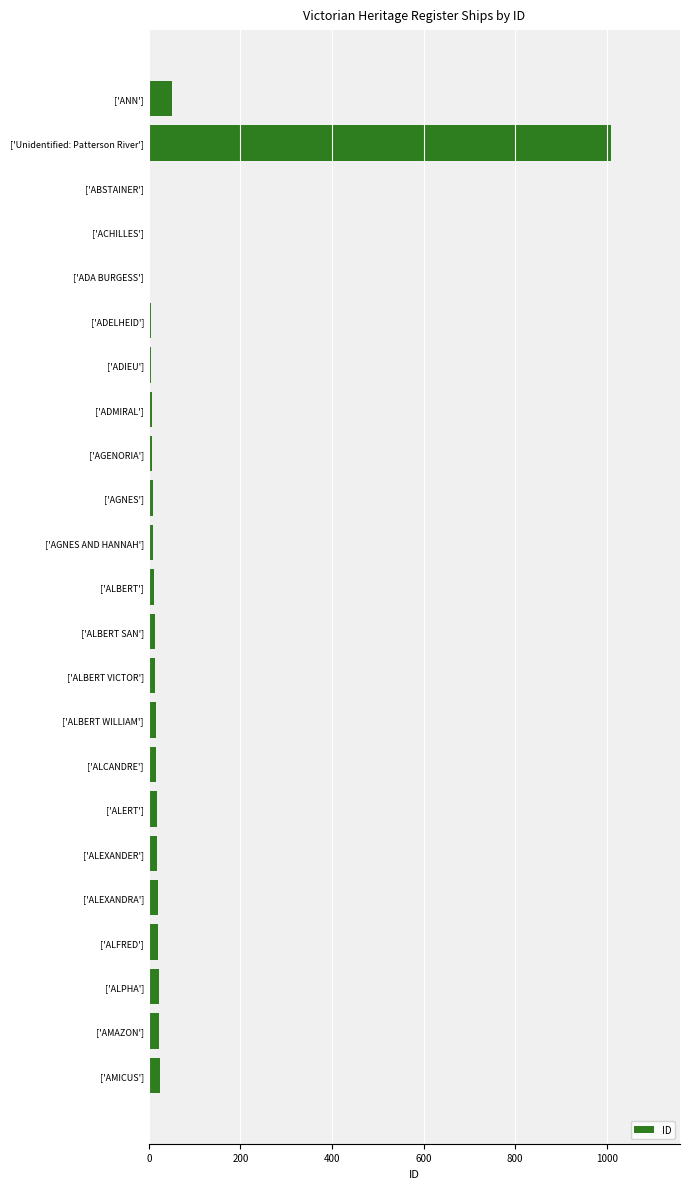

What position from the right is ['ALEXANDER']?

6